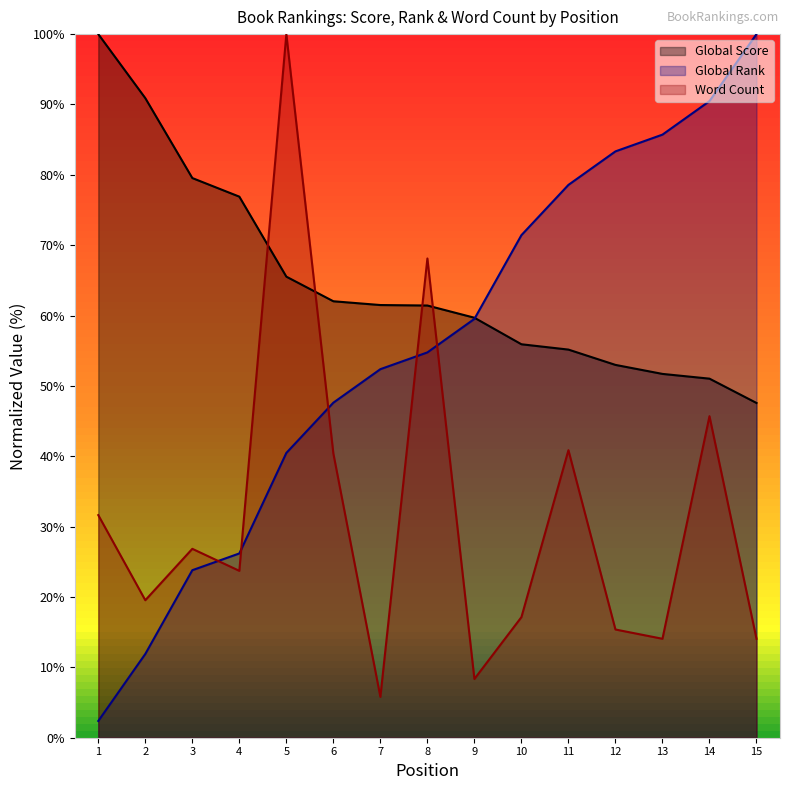

How many lines are shown in the chart?

3